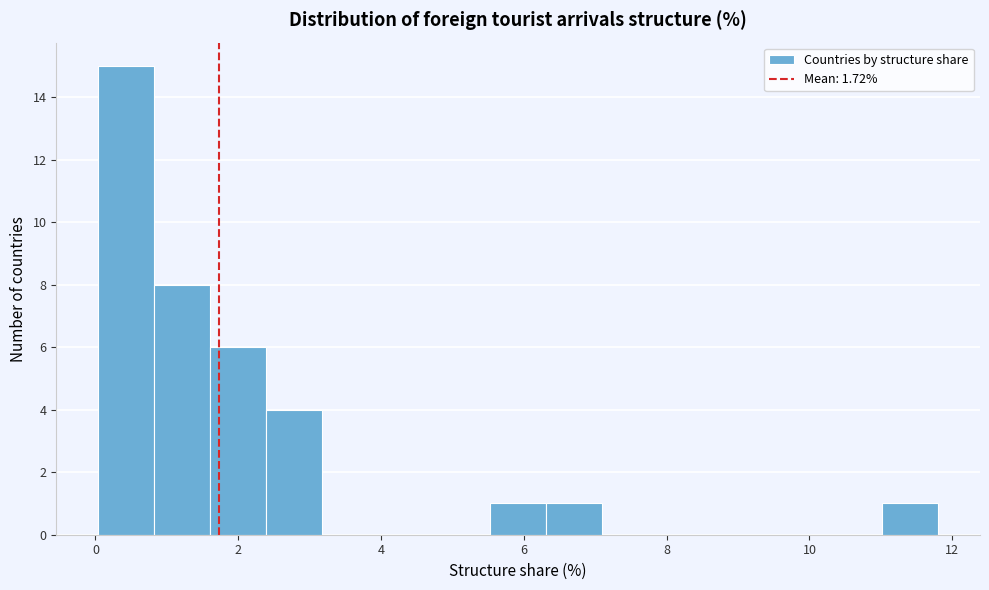

Read against the x-axis, roughly where is the centre of the tallest bar?

0.4